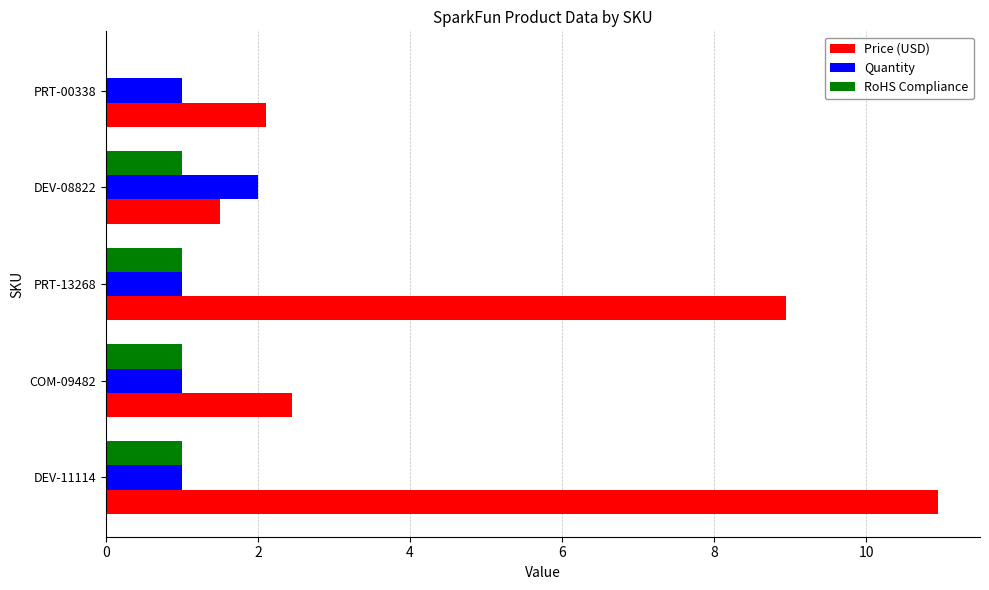

What is the sum of all RoHS Compliance values?

4.0